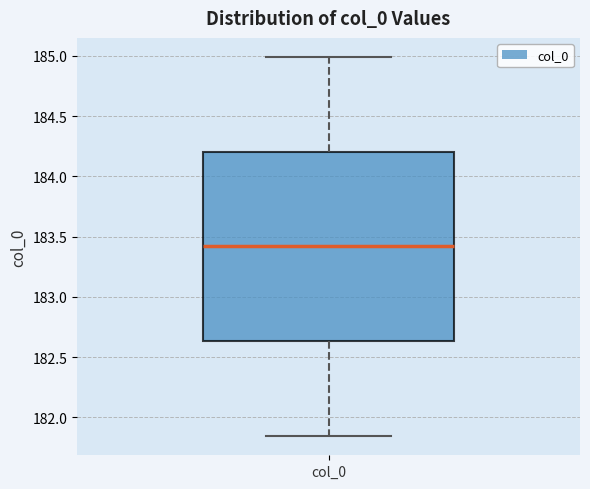

Transcribe this box plot: give where the median line is, the range the box spans, and where the two whiskers end, as read against the y-axis. The values are not printed on the chart, so give them approximately, as read against the axis.

median 183.40, box 182.65 to 184.20, whiskers 181.85 to 185.00